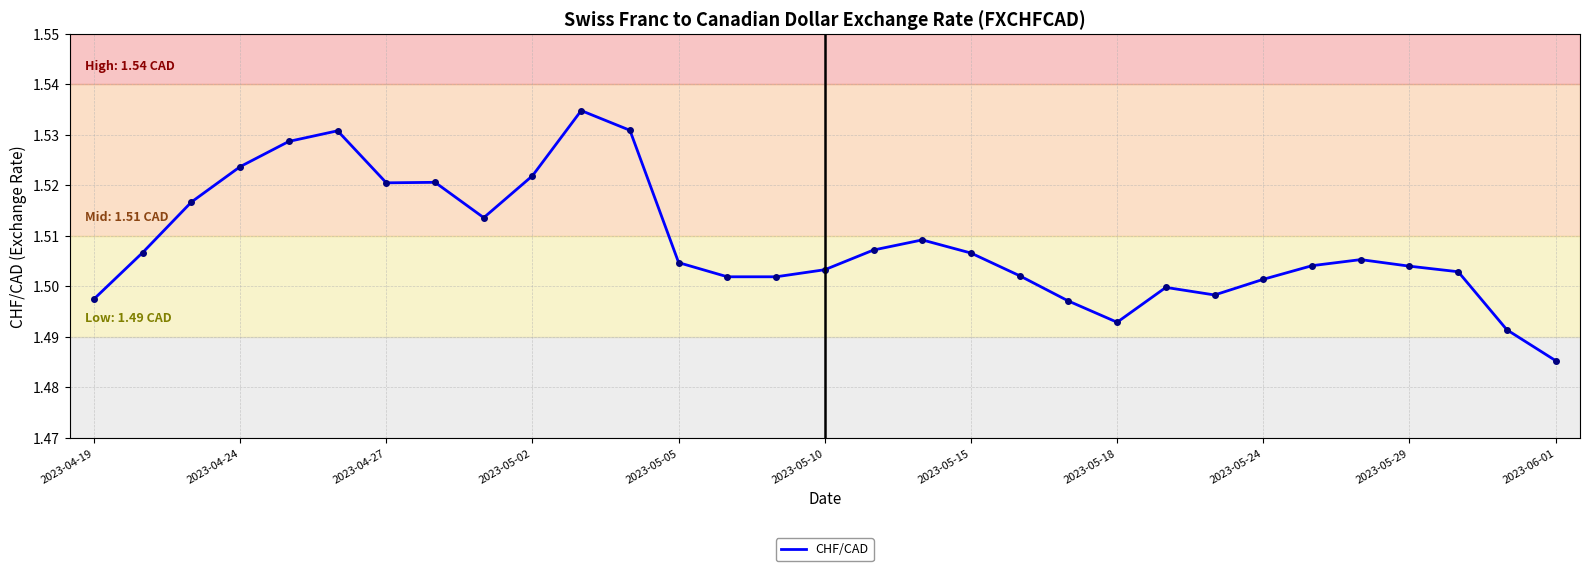

At which label is the value closest to 1?

2023-06-01